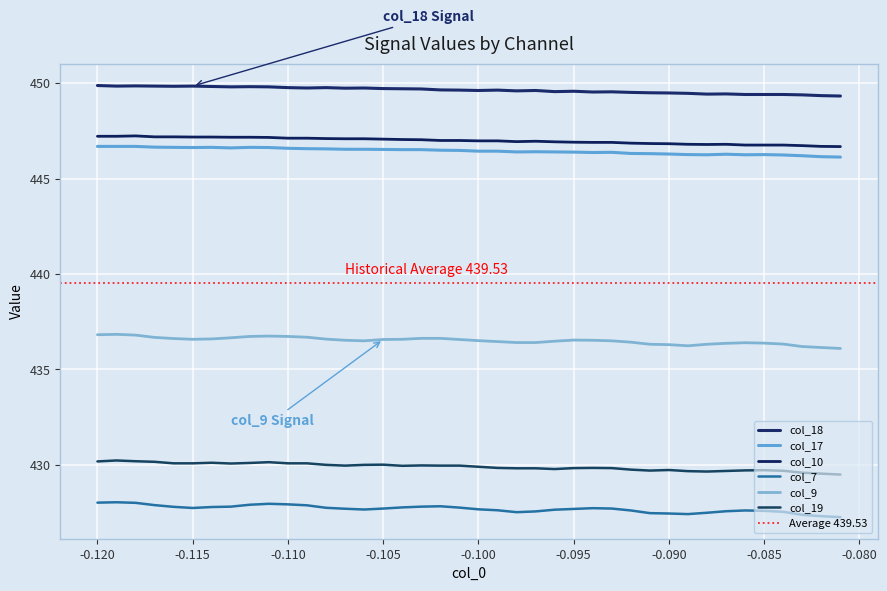

What is the value of the col_17 point at the 10th from the left?

446.6